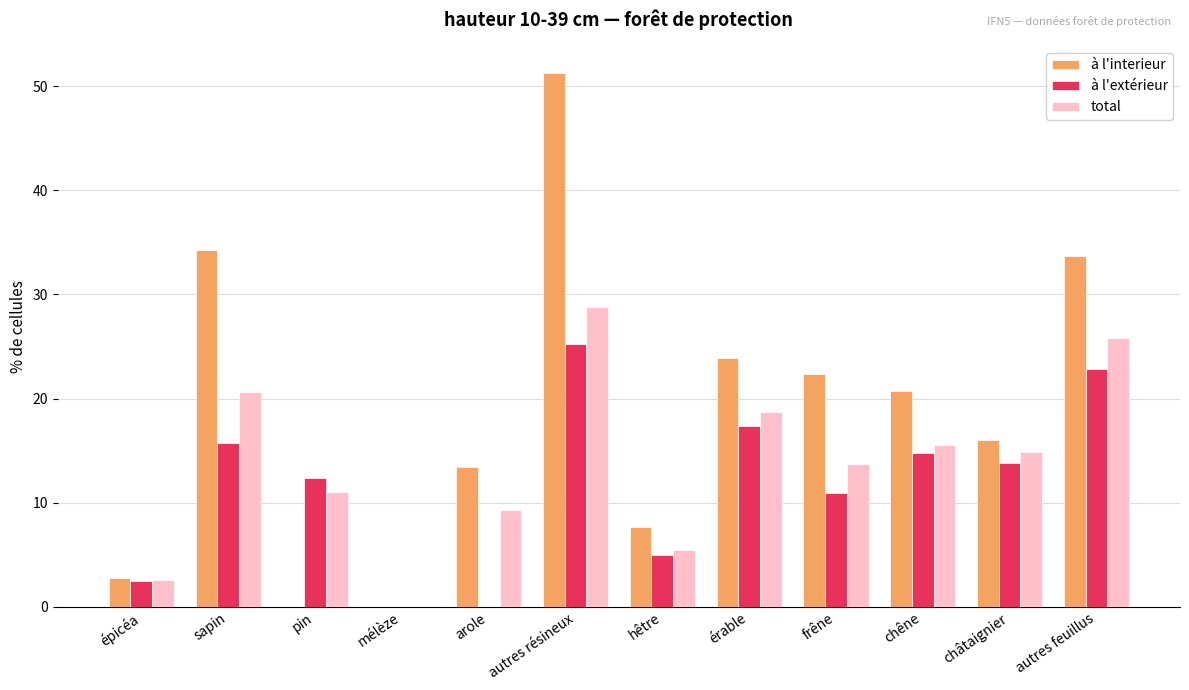

Count the number of categories in the chart.

12